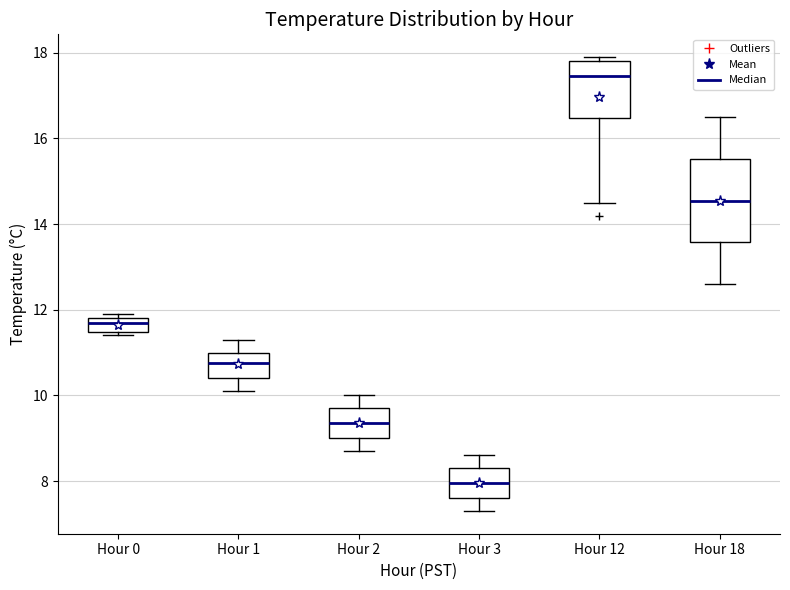

Where is the lower edge of the box for Hour 3 on the y-axis? The values are not printed on the chart, so give them approximately, as read against the axis.

7.6